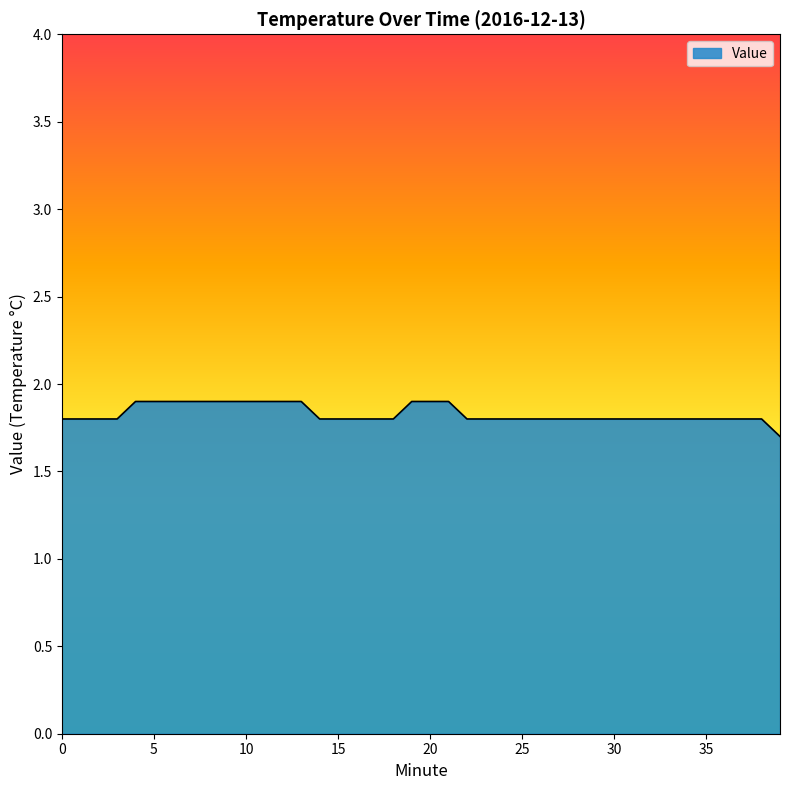

What is the sum of all values?

73.2